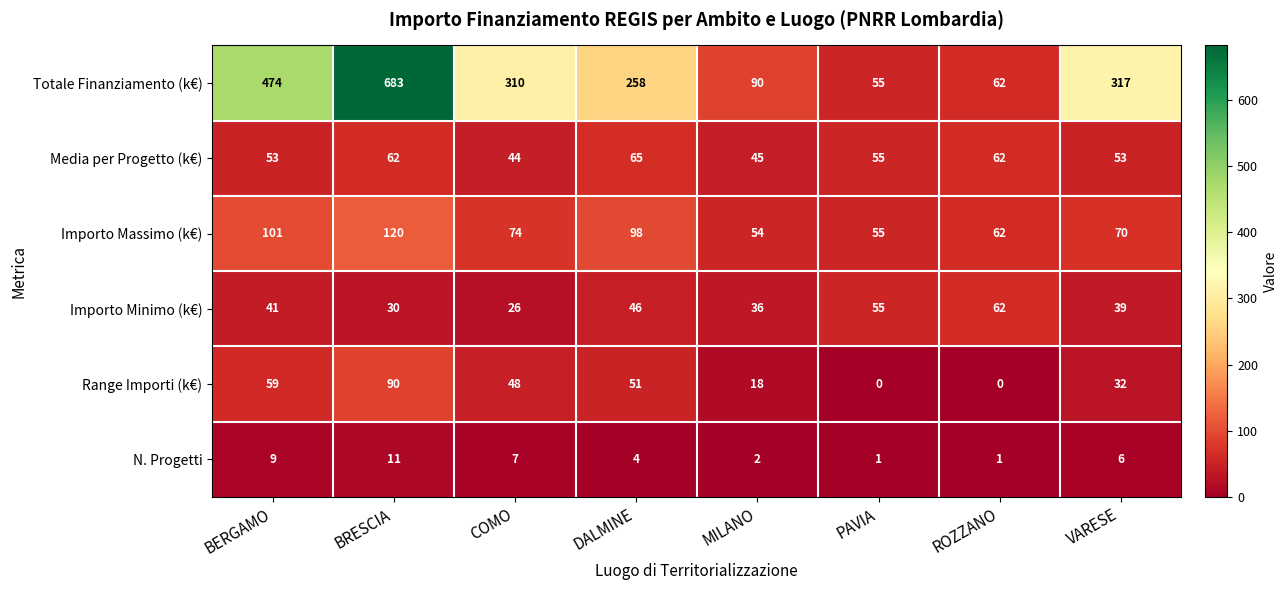

How many series are shown in this chart?

6